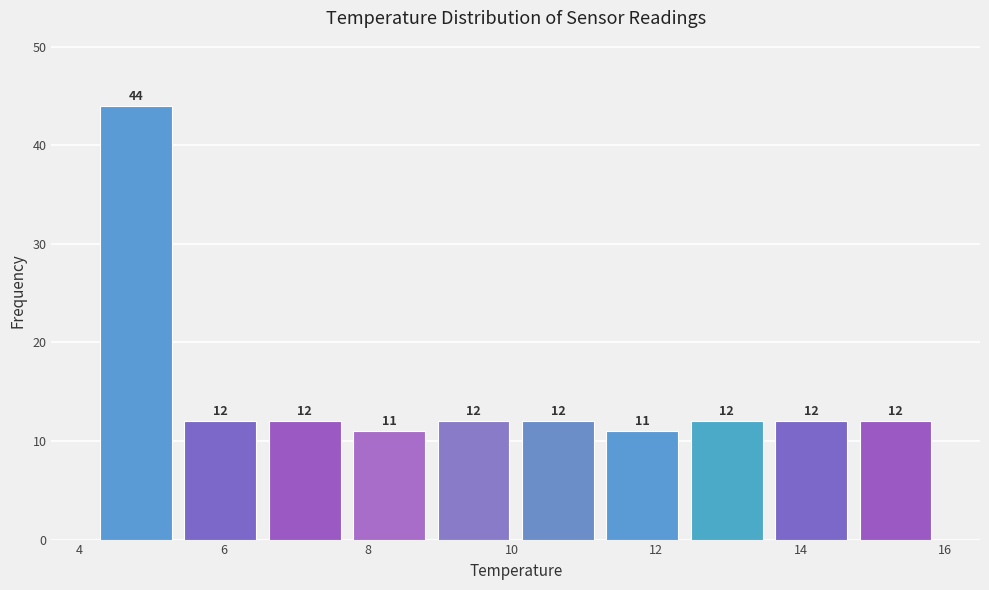

Reading left to right, transcribe this chart: for each bar, give the range it covers on the x-axis and its height. The bar edges are not printed on the chart, so give them approximately, as read against the axis.

4.2 to 5.4: 44
5.4 to 6.6: 12
6.6 to 7.8: 12
7.8 to 8.8: 11
8.8 to 10.0: 12
10.0 to 11.2: 12
11.2 to 12.4: 11
12.4 to 13.6: 12
13.6 to 14.8: 12
14.8 to 16.0: 12